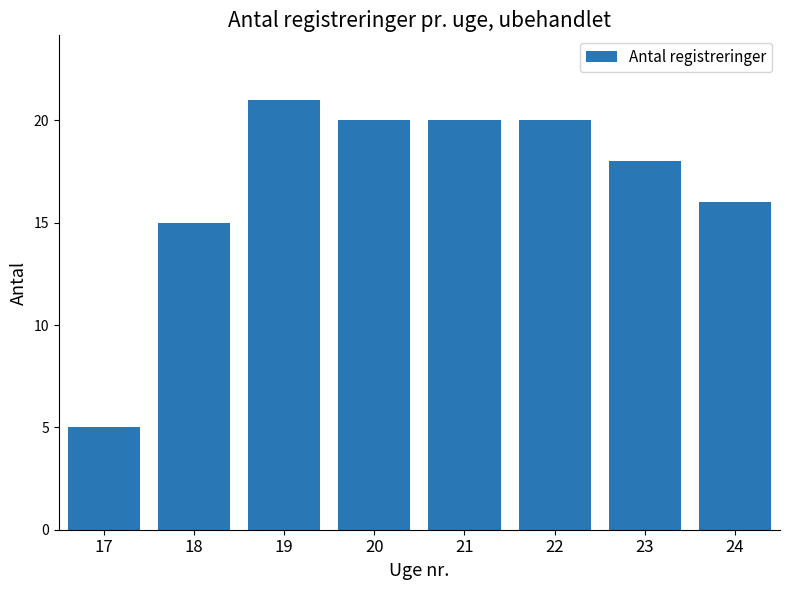

Where is the data nearest to the value 13?

18